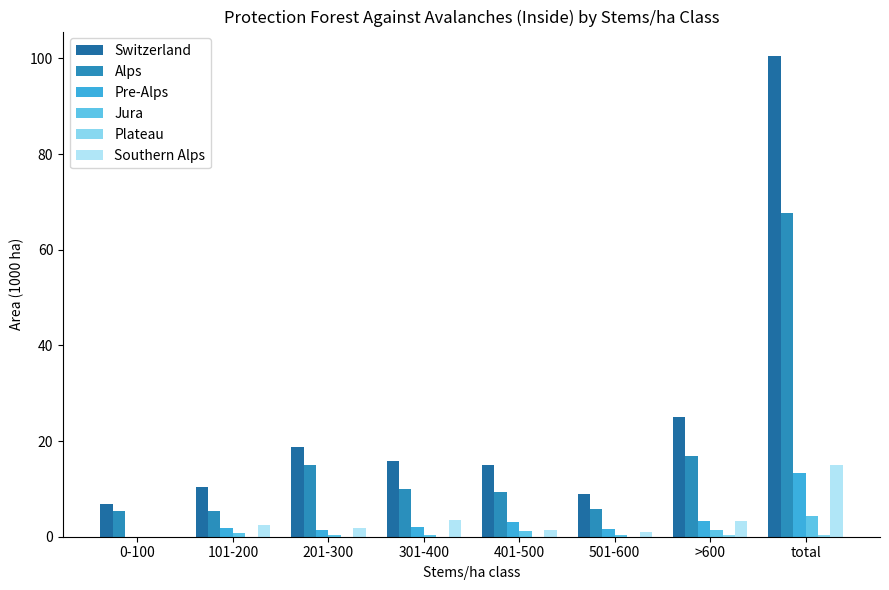

The value of Switzerland at total is 168.0. True or false?

False